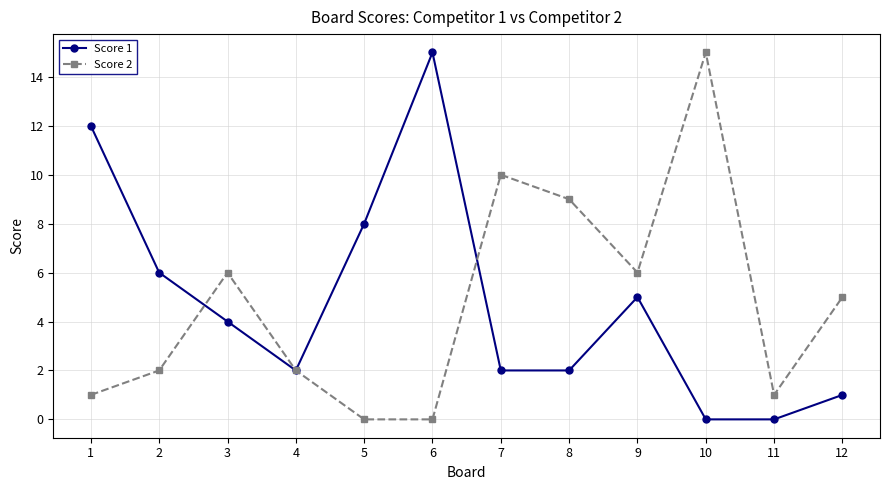

Which series ends up on top after the final intersection of Score 2 and Score 1?

Score 2